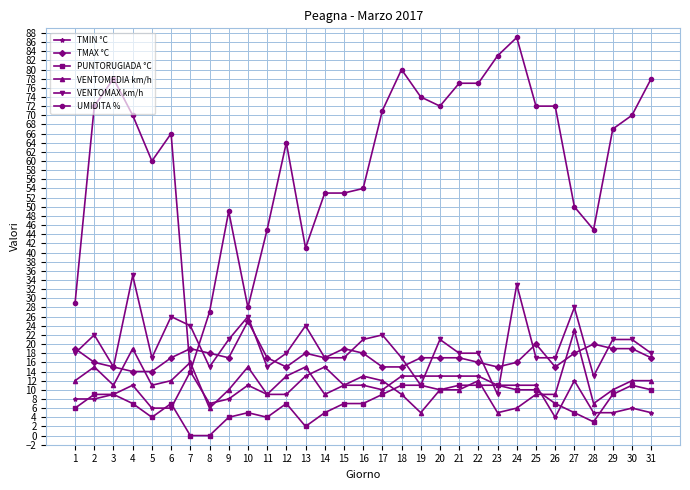

True or false: VENTOMAX km/h has more than 2 points higher than both neighbors.

True